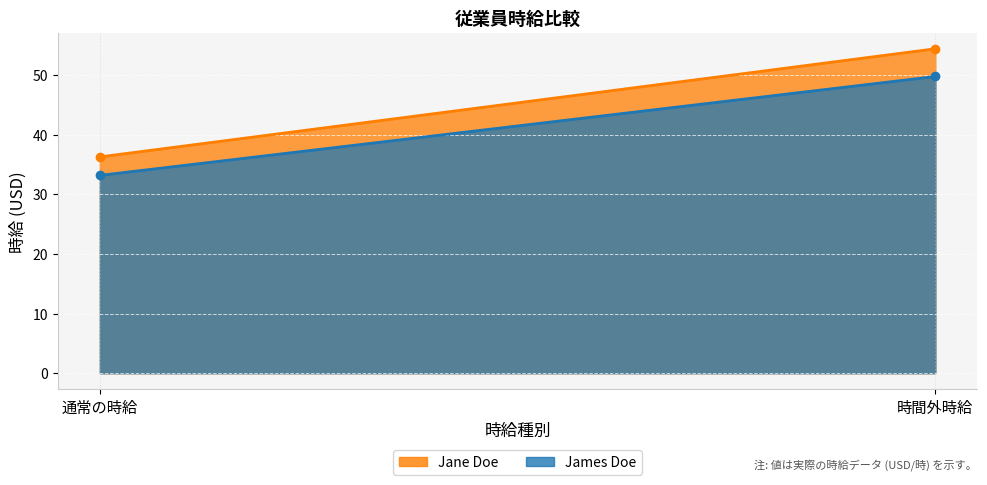

The James Doe series shows 71.2 at 時間外時給. True or false?

False